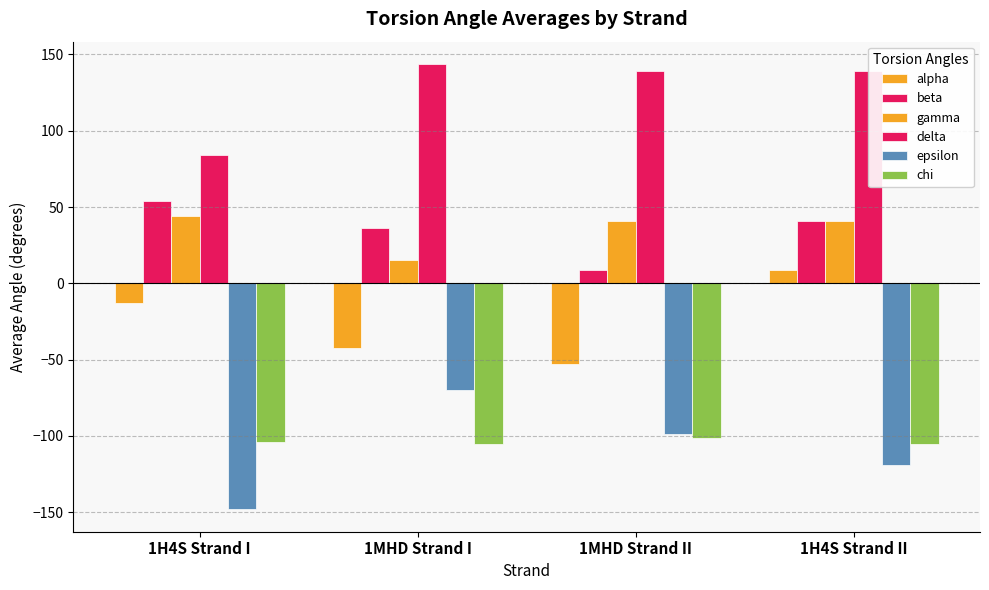

Is the value of alpha at 1MHD Strand I greater than the value of delta at 1MHD Strand II?

No